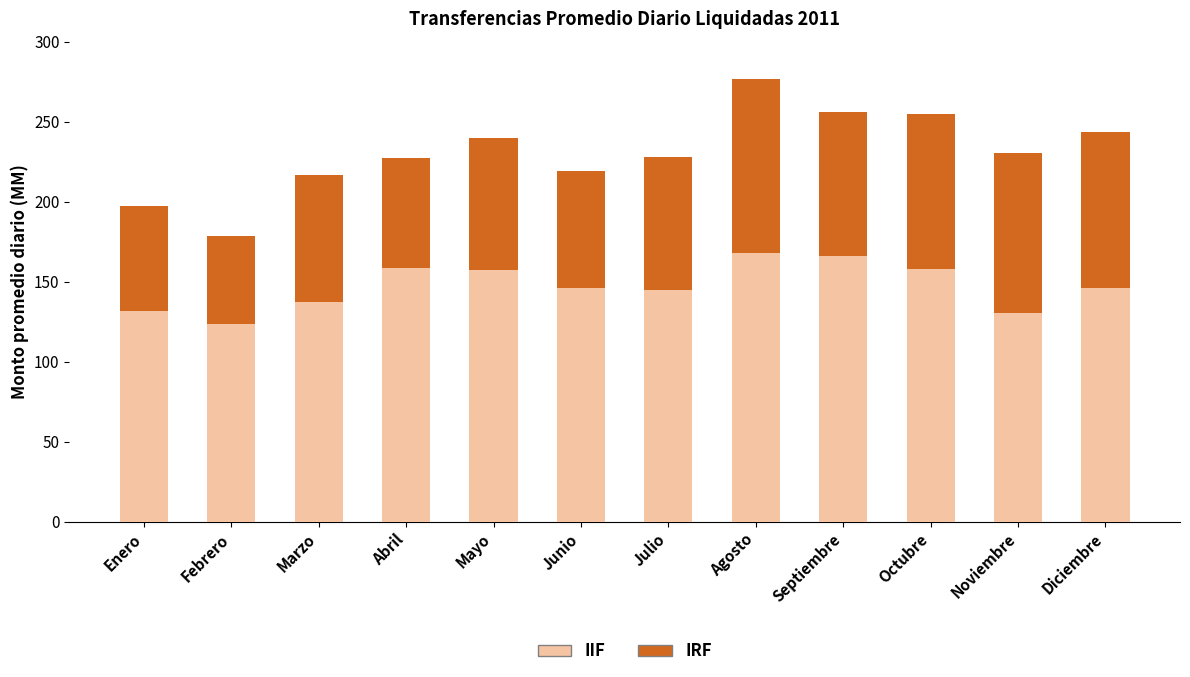

What is the difference between the maximum and second lowest values in the IIF series?

37.4